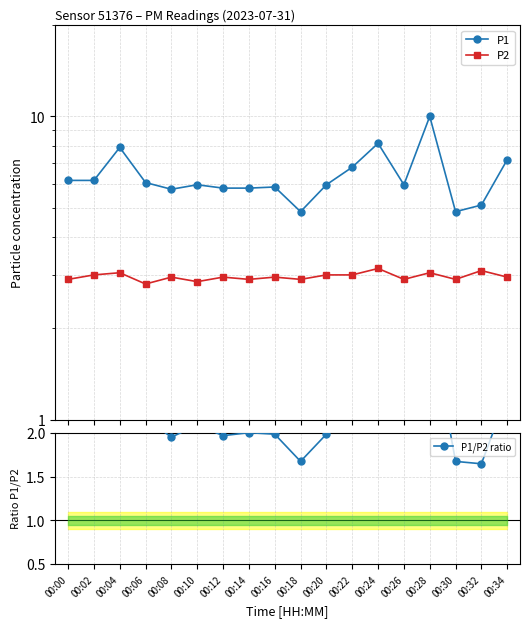

What are all the series names shown in the legend?

P1, P2, P1/P2 ratio